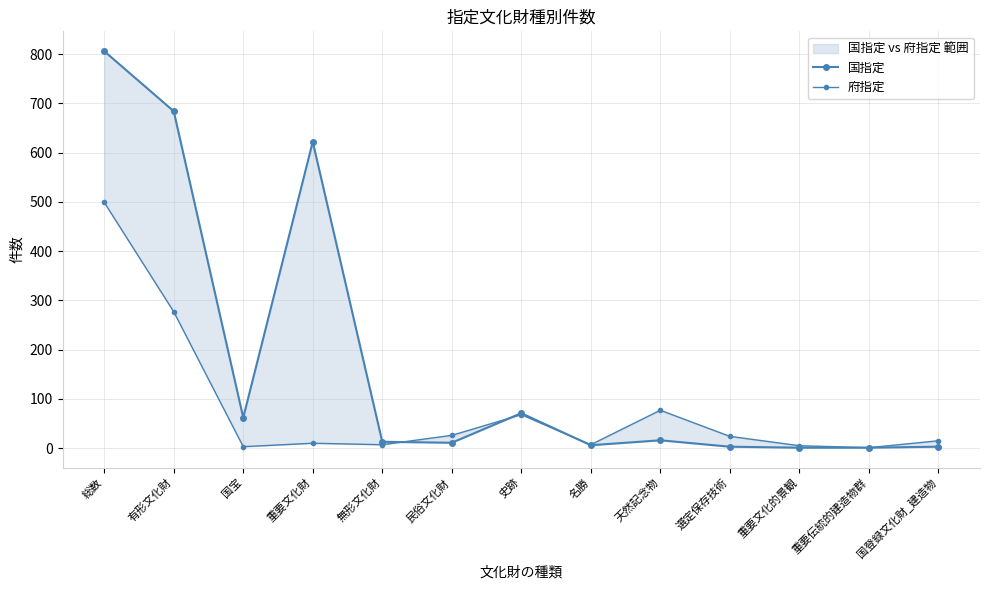

How many interior local peaks does the 府指定 series have?

3